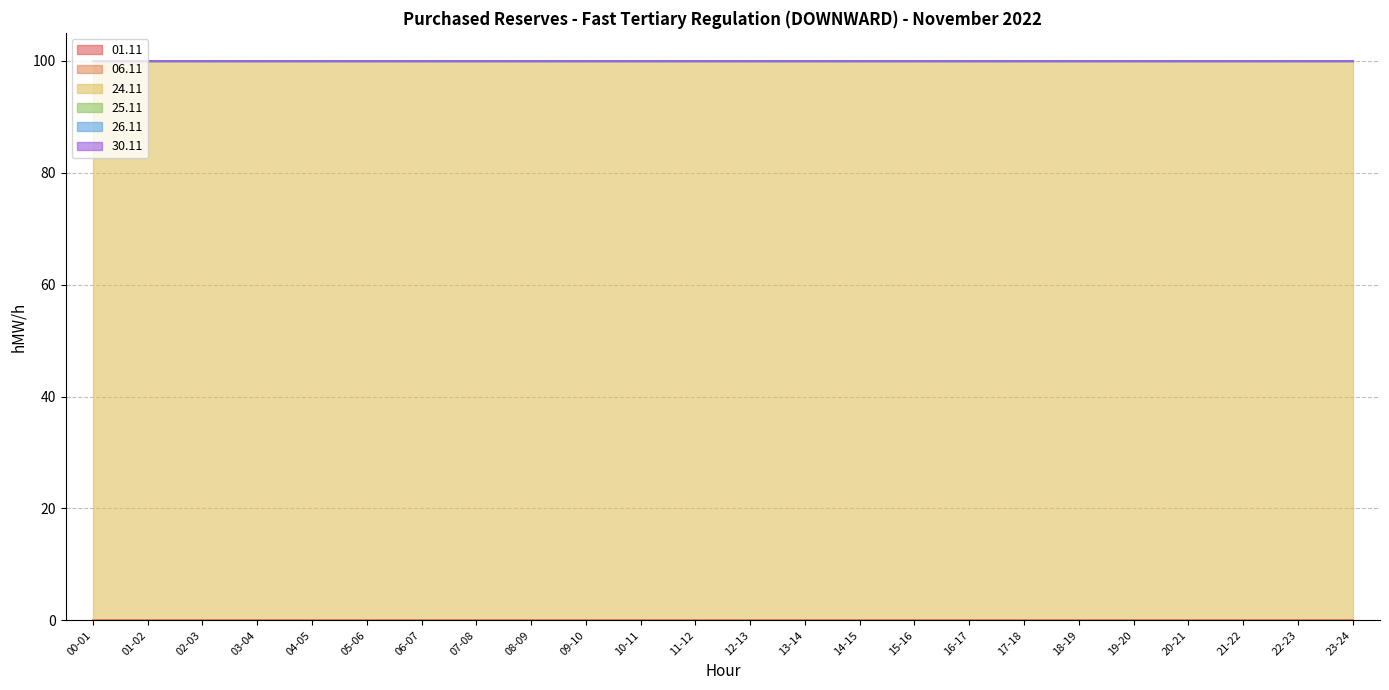

Which series has the widest spread of values?

01.11